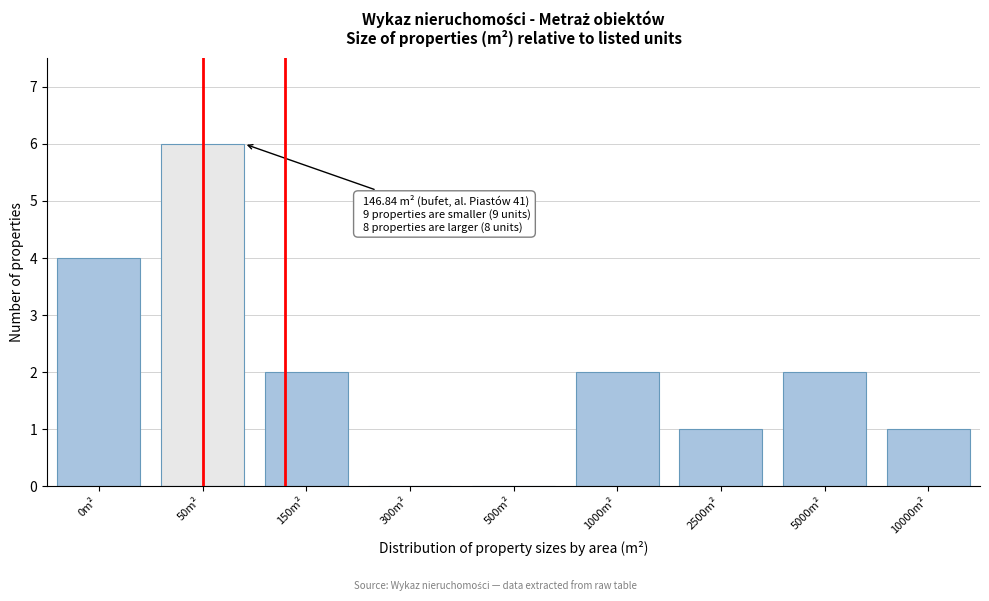

Reading right to left, extract all data points from this chart.

10000m²=1	5000m²=2	2500m²=1	1000m²=2	500m²=0	300m²=0	150m²=2	50m²=6	0m²=4